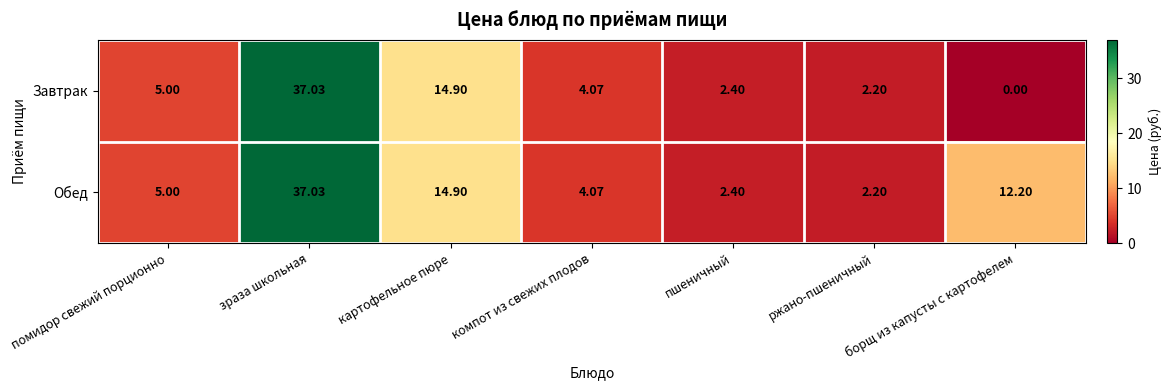

At which category does the chart reach its peak across all series?

зраза школьная